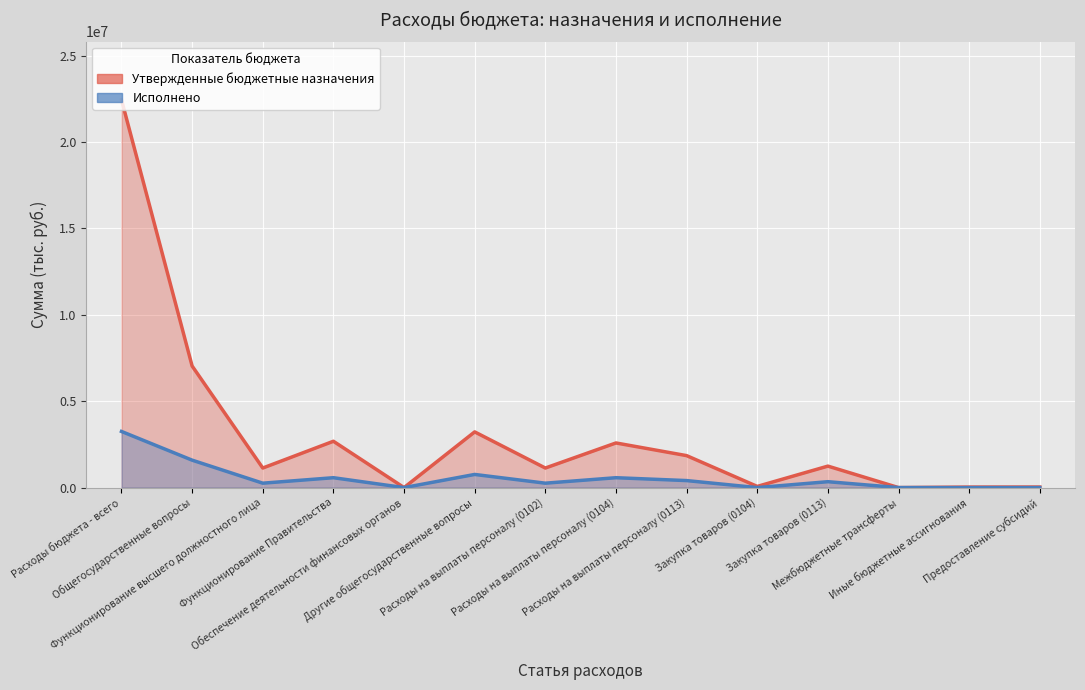

Where does the Исполнено series first go above 341123?

Расходы бюджета - всего